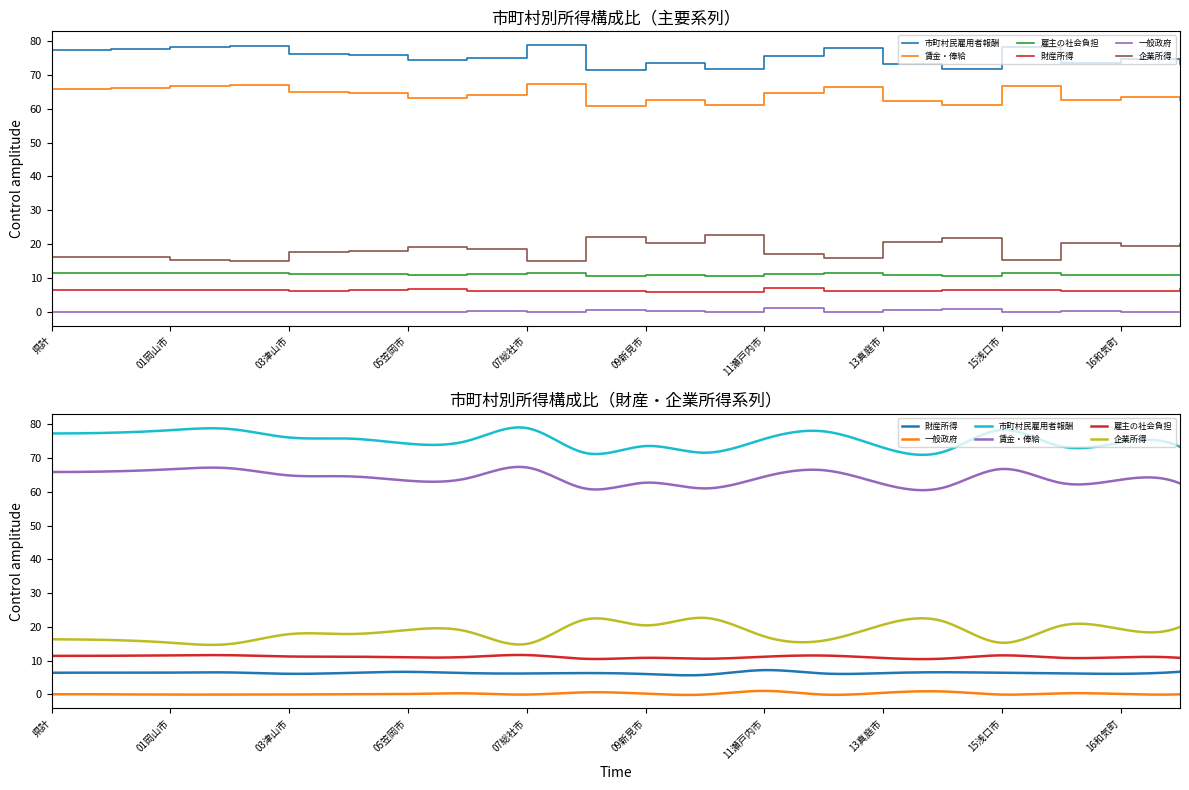

The value of 市町村民雇用者報酬 at 02倉敷市 is 78.6. True or false?

True